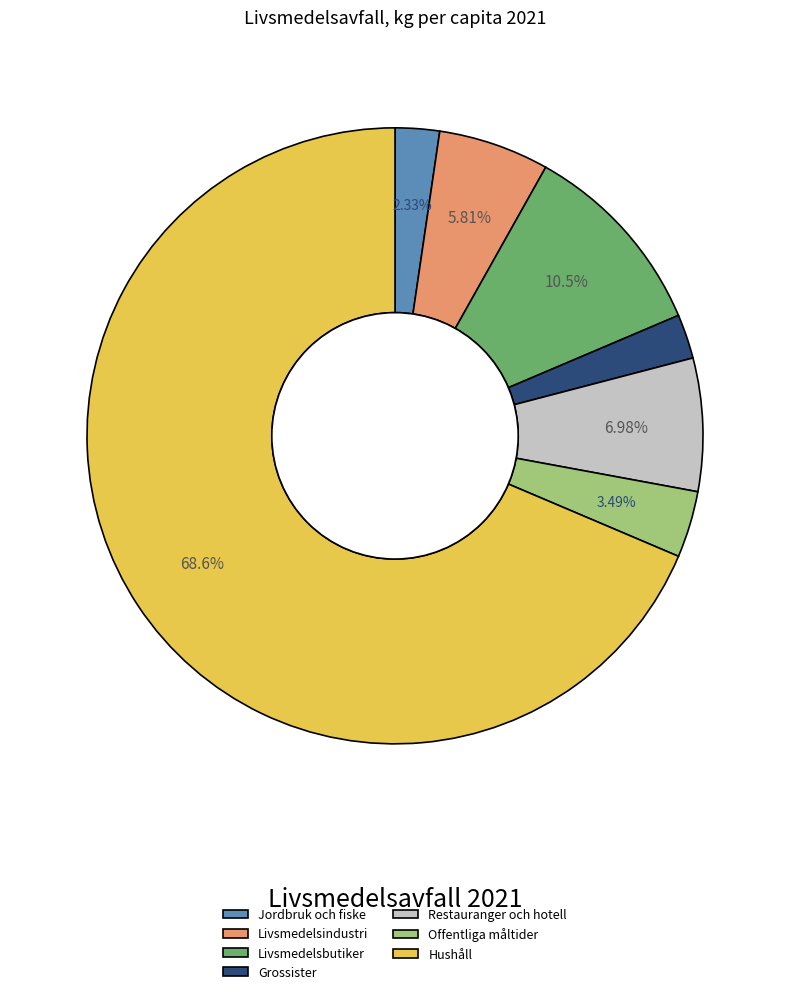

Do Restauranger och hotell and Grossister together represent more than half of the pie?

No